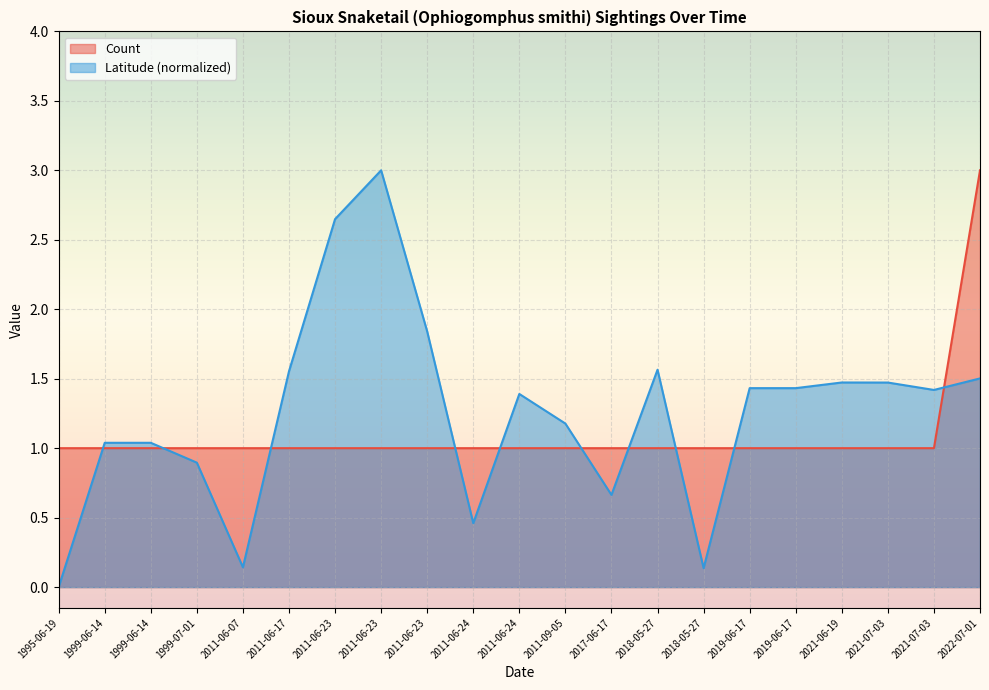

Rank the series at 2011-06-07 from highest to lowest value.

Count, Latitude (normalized)